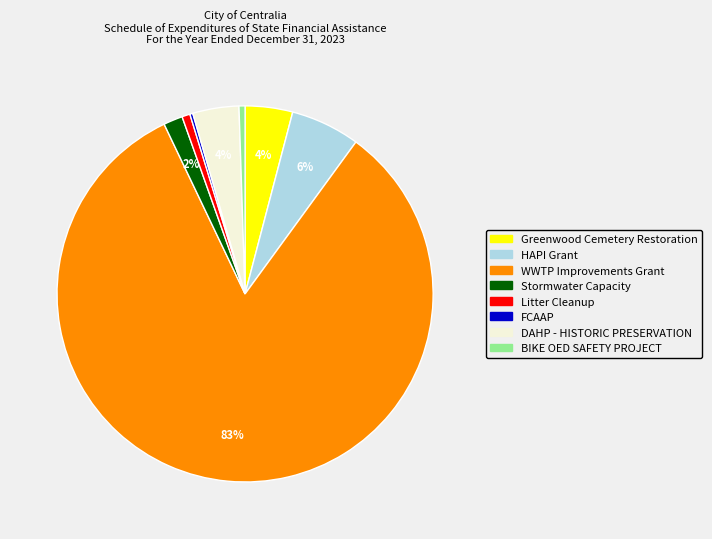

Between Greenwood Cemetery Restoration and WWTP Improvements Grant, which is larger?

WWTP Improvements Grant